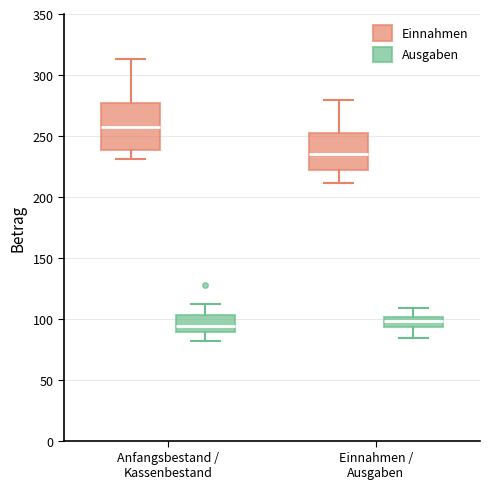

Where is the lower edge of the box for Einnahmen / Ausgaben (Einnahmen) on the y-axis? The values are not printed on the chart, so give them approximately, as read against the axis.

220